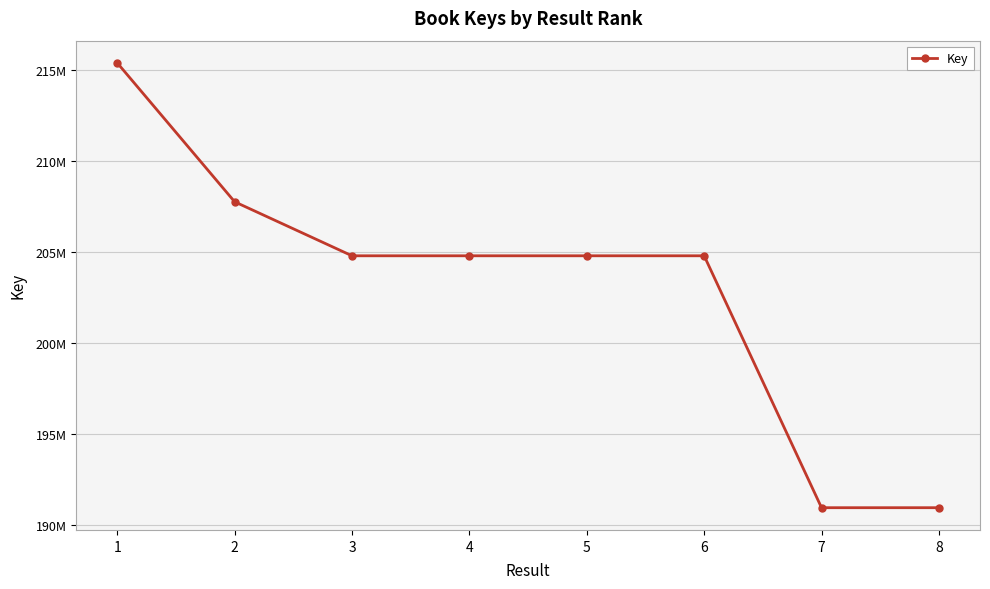

What is the value of the 4th point from the left?

204797612